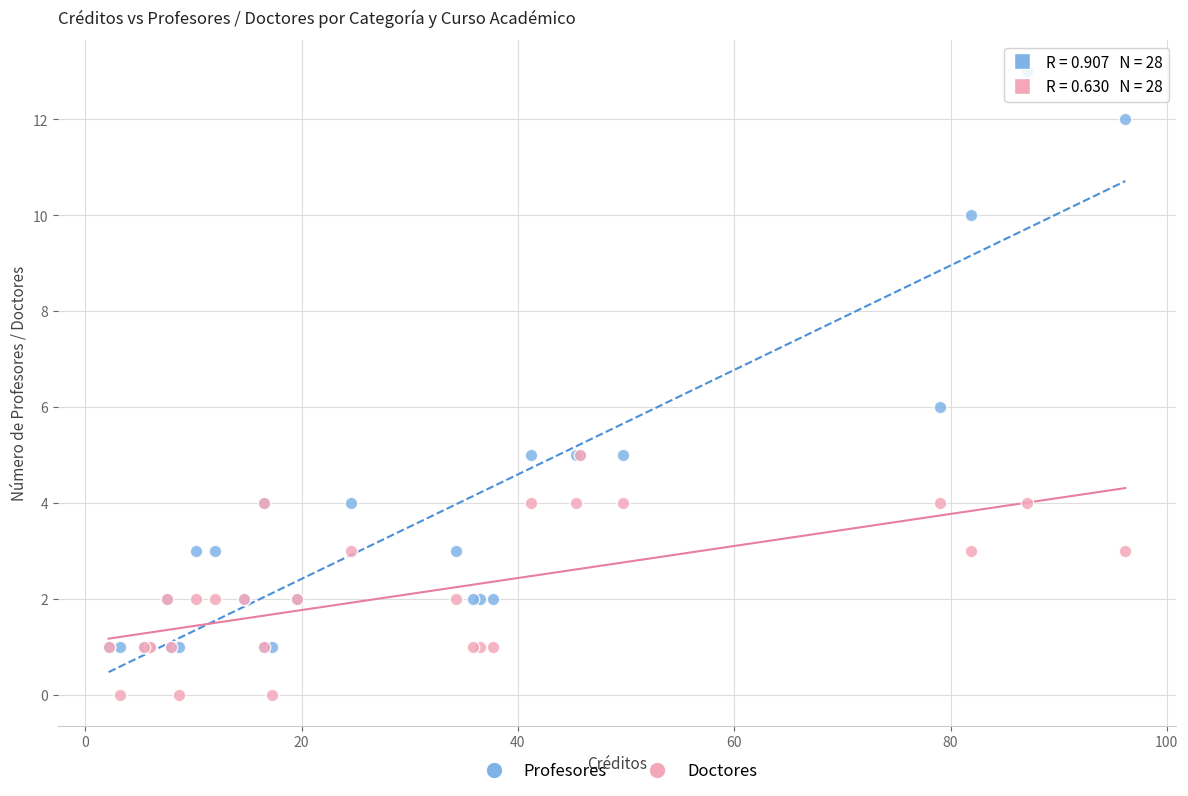

Which series reaches the maximum Y coordinate?

Profesores